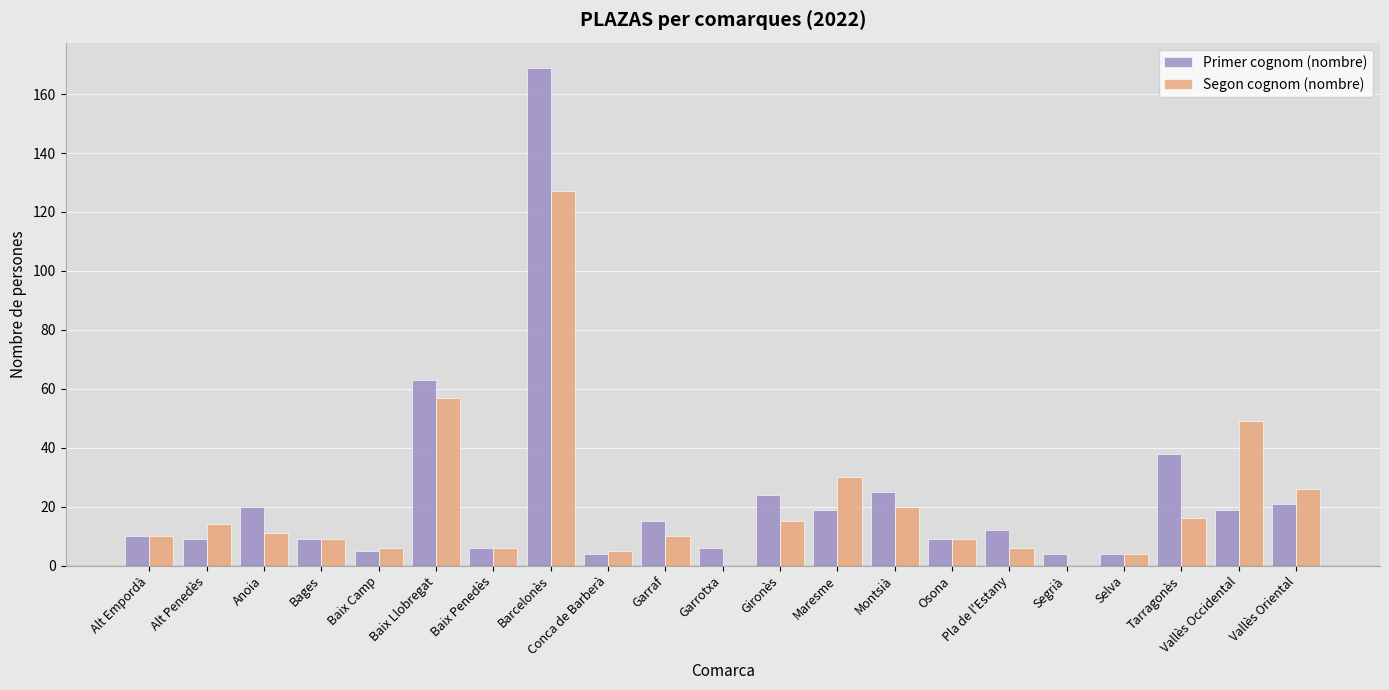

At which category is the sum across all series the highest?

Barcelonès